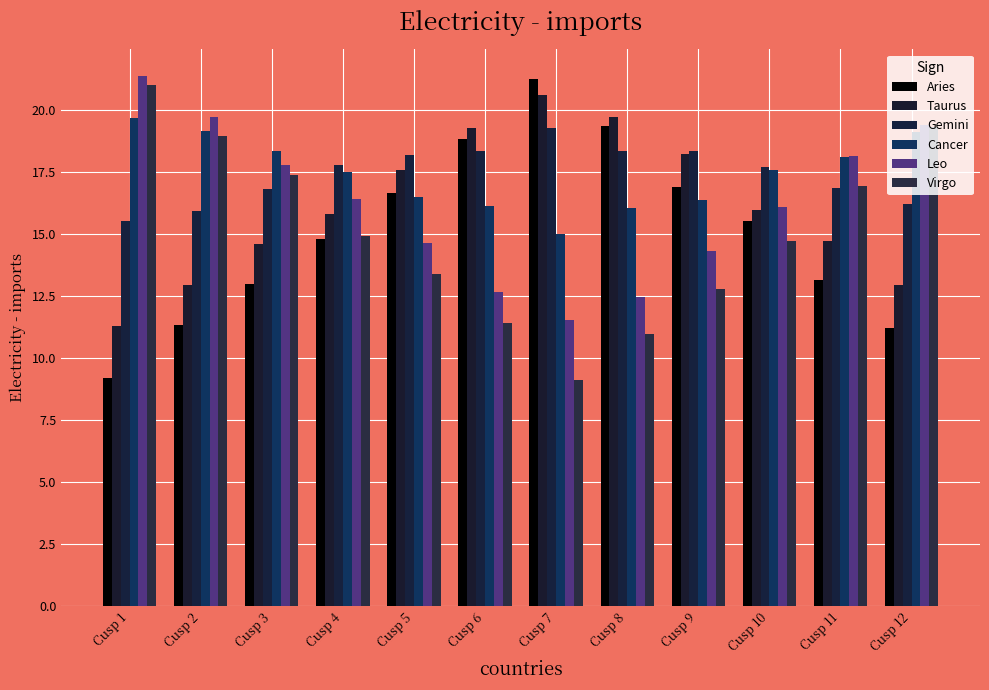

True or false: Gemini has a value of 3.8 at Cusp 10.

False